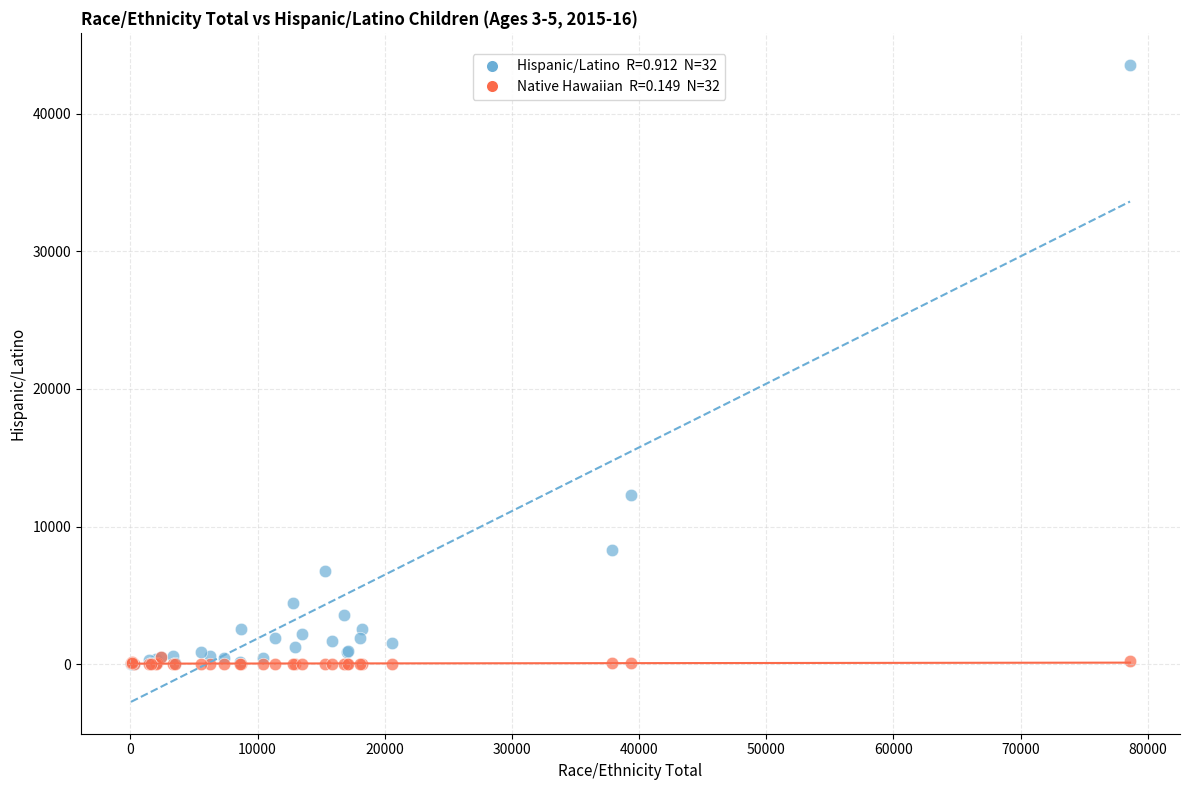

Across all series, what Y value is closest to 21785?

12327